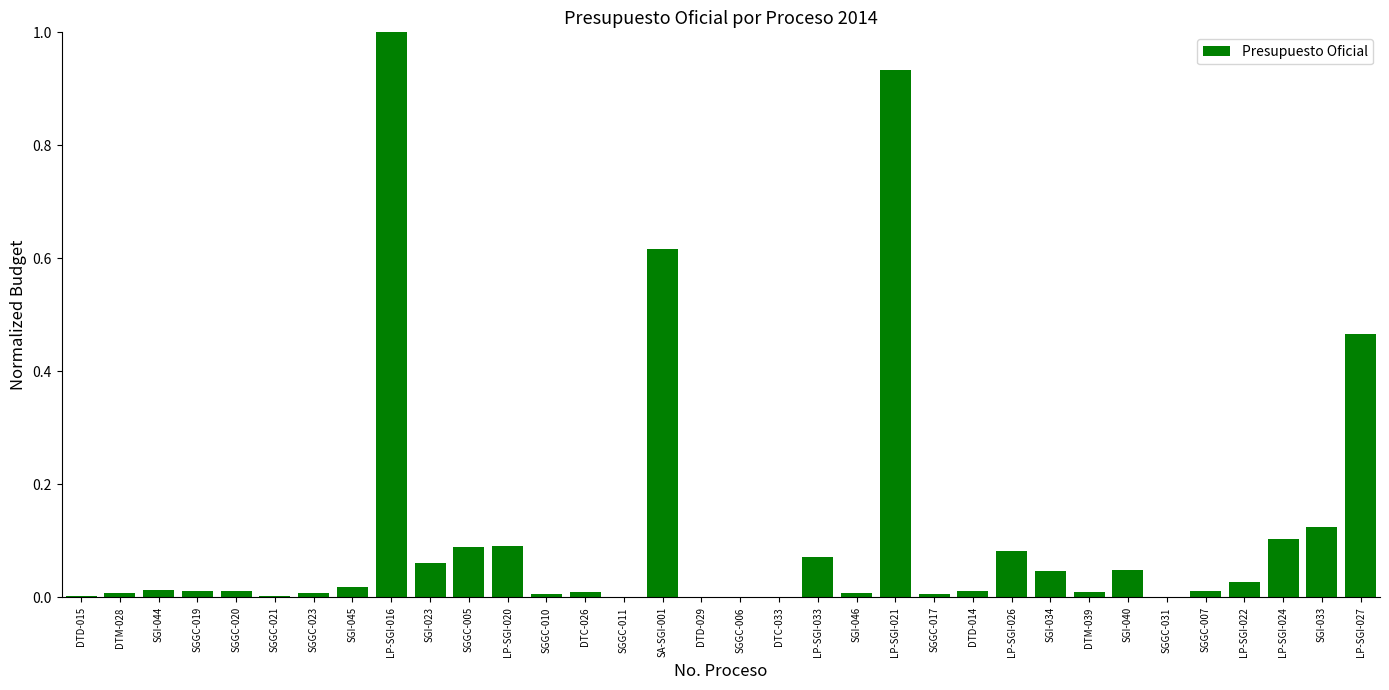

What is the change in value from LP-SGI-016 to SGI-033?

-0.9